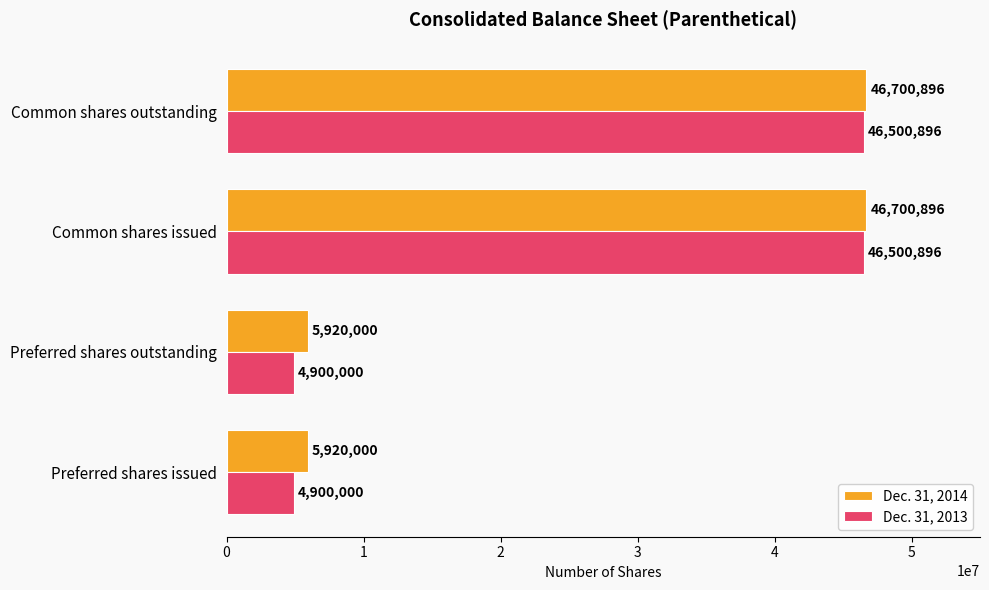

The Dec. 31, 2014 series shows 73231938 at Common shares issued. True or false?

False